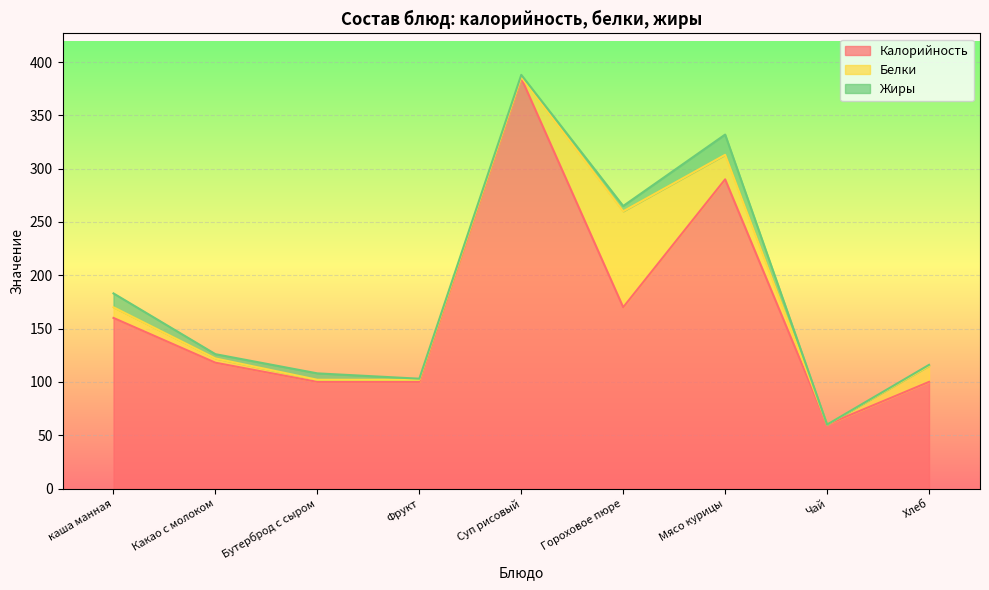

Where is Белки nearest to the value 45?

Мясо курицы